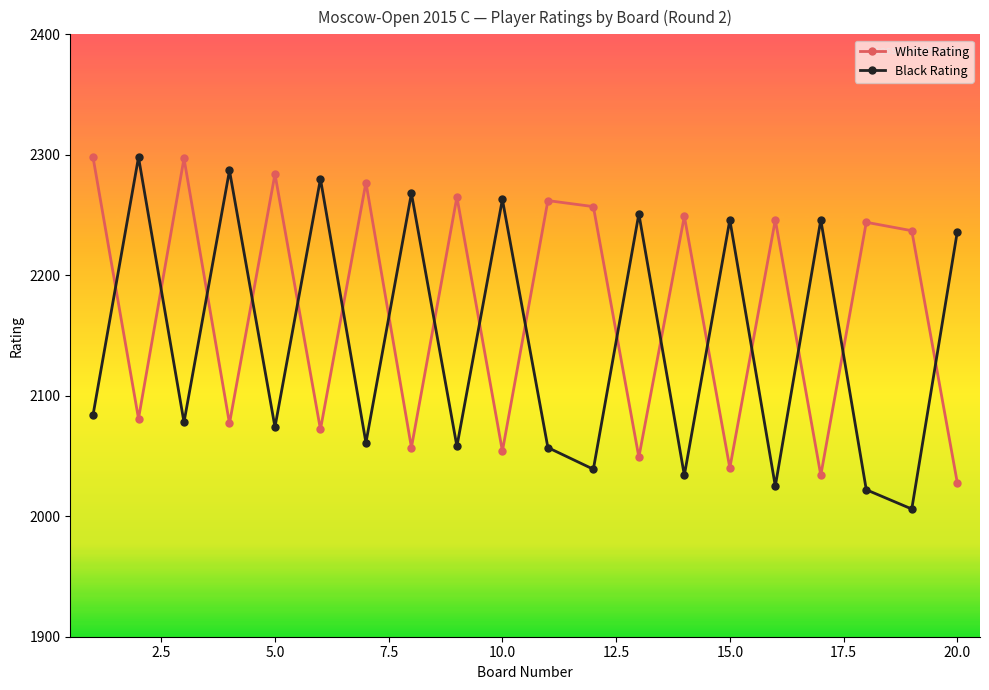

In Black Rating, how many points are higher than both neighbors (excluding endpoints)?

8